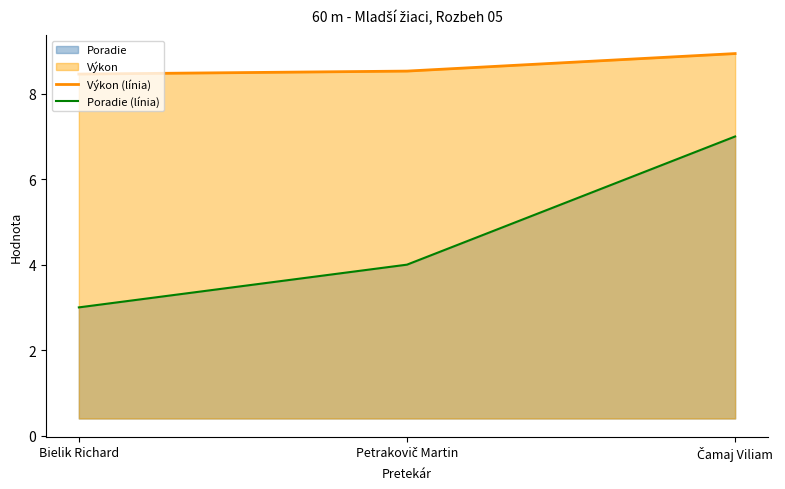

What is the greatest value displayed?

8.9